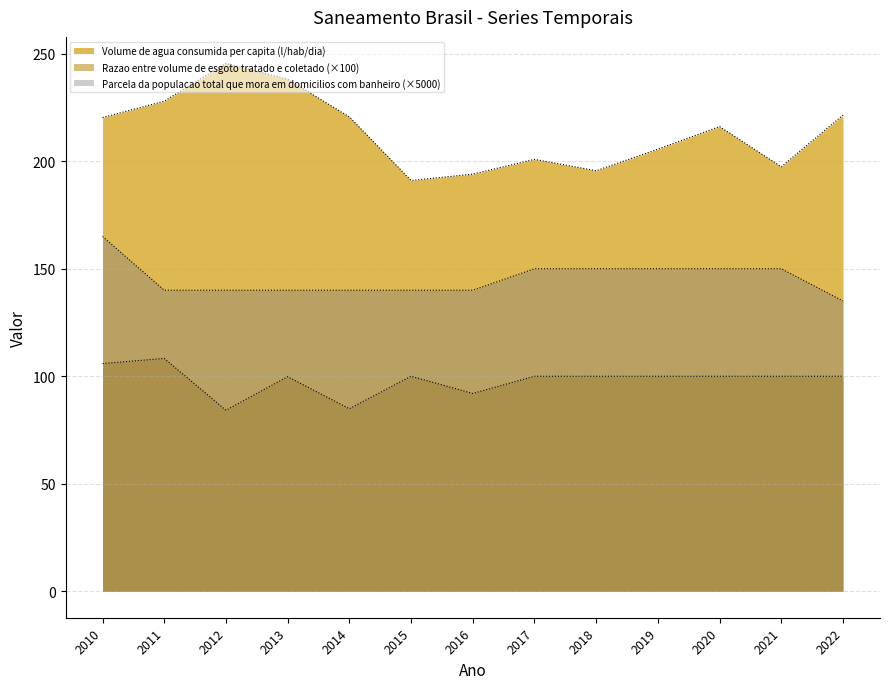

Which series has the widest spread of values?

Volume de agua consumida per capita (l/hab/dia)